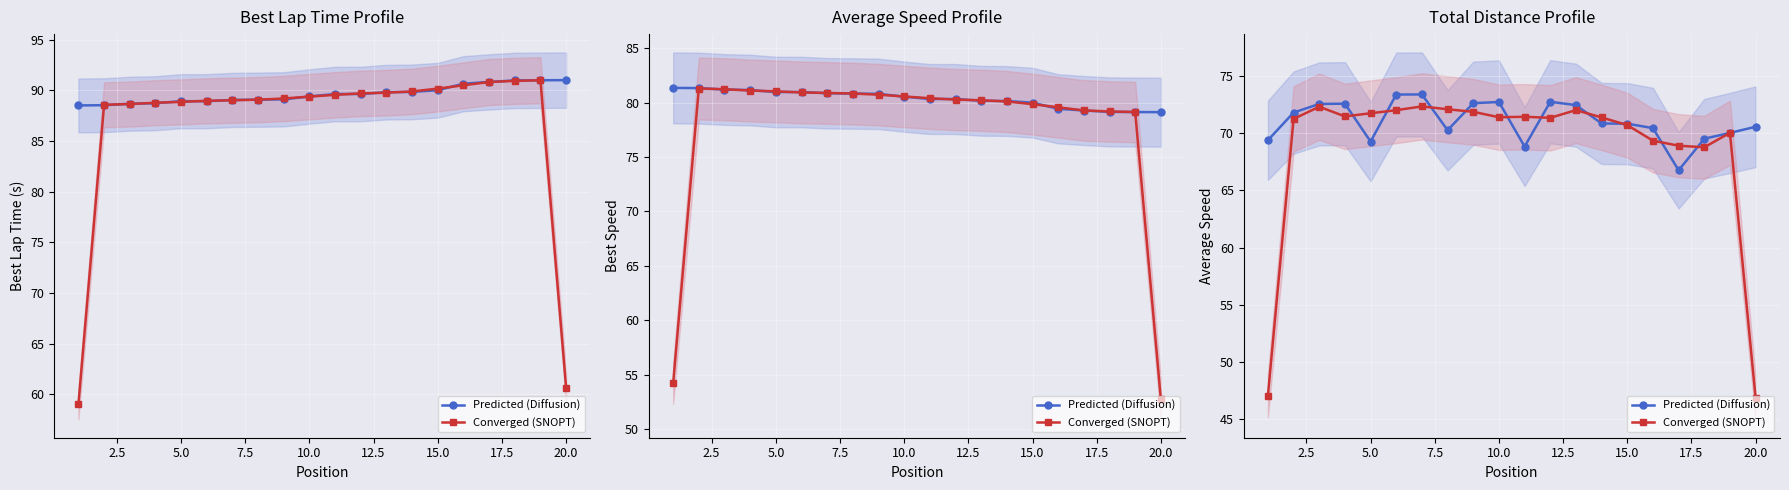

The value of Converged (SNOPT) at 17.5 is 28.6. True or false?

False